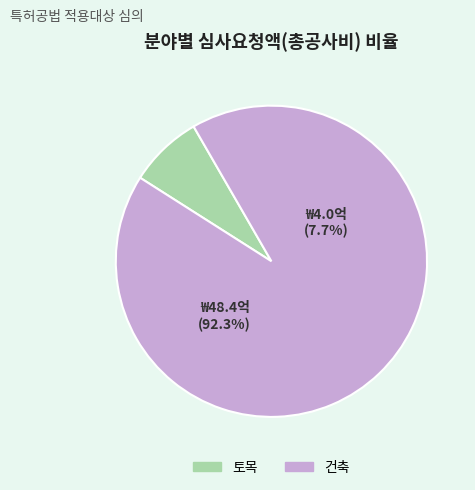

How many segments does this pie chart have?

2